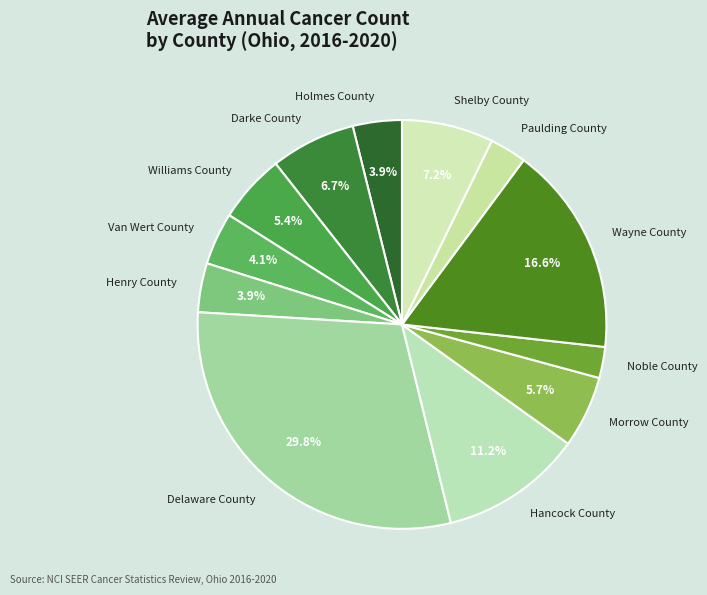

How many segments does this pie chart have?

12